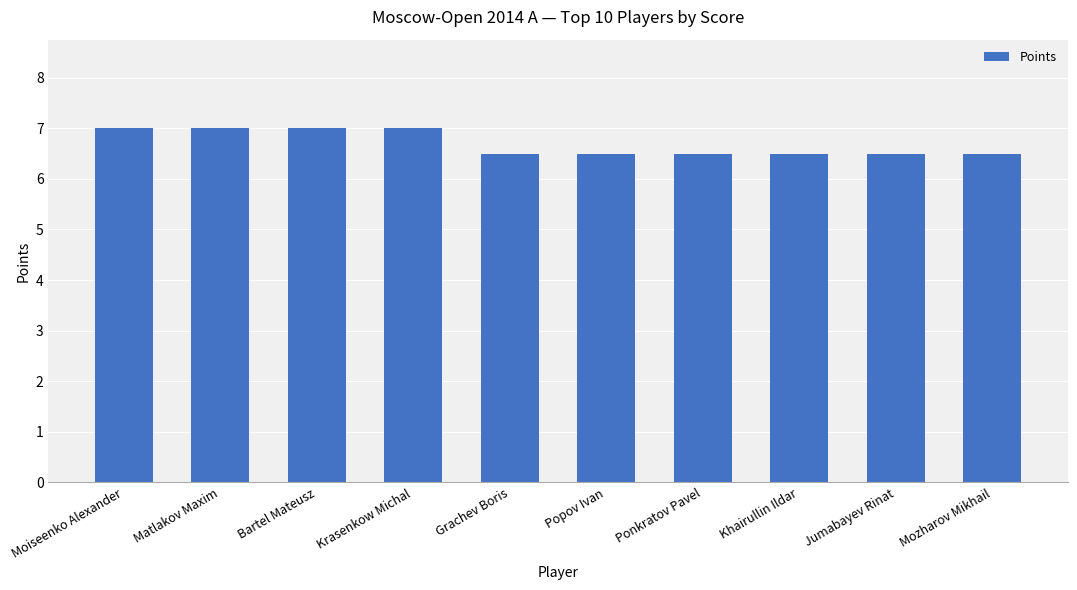

Reading left to right, transcribe all the data shown in this chart.

7.0	7.0	7.0	7.0	6.5	6.5	6.5	6.5	6.5	6.5